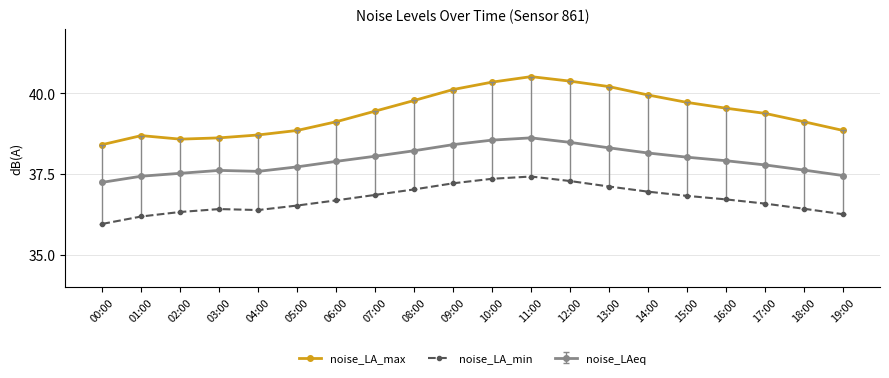

Does the chart display data point markers on the line(s)?

Yes